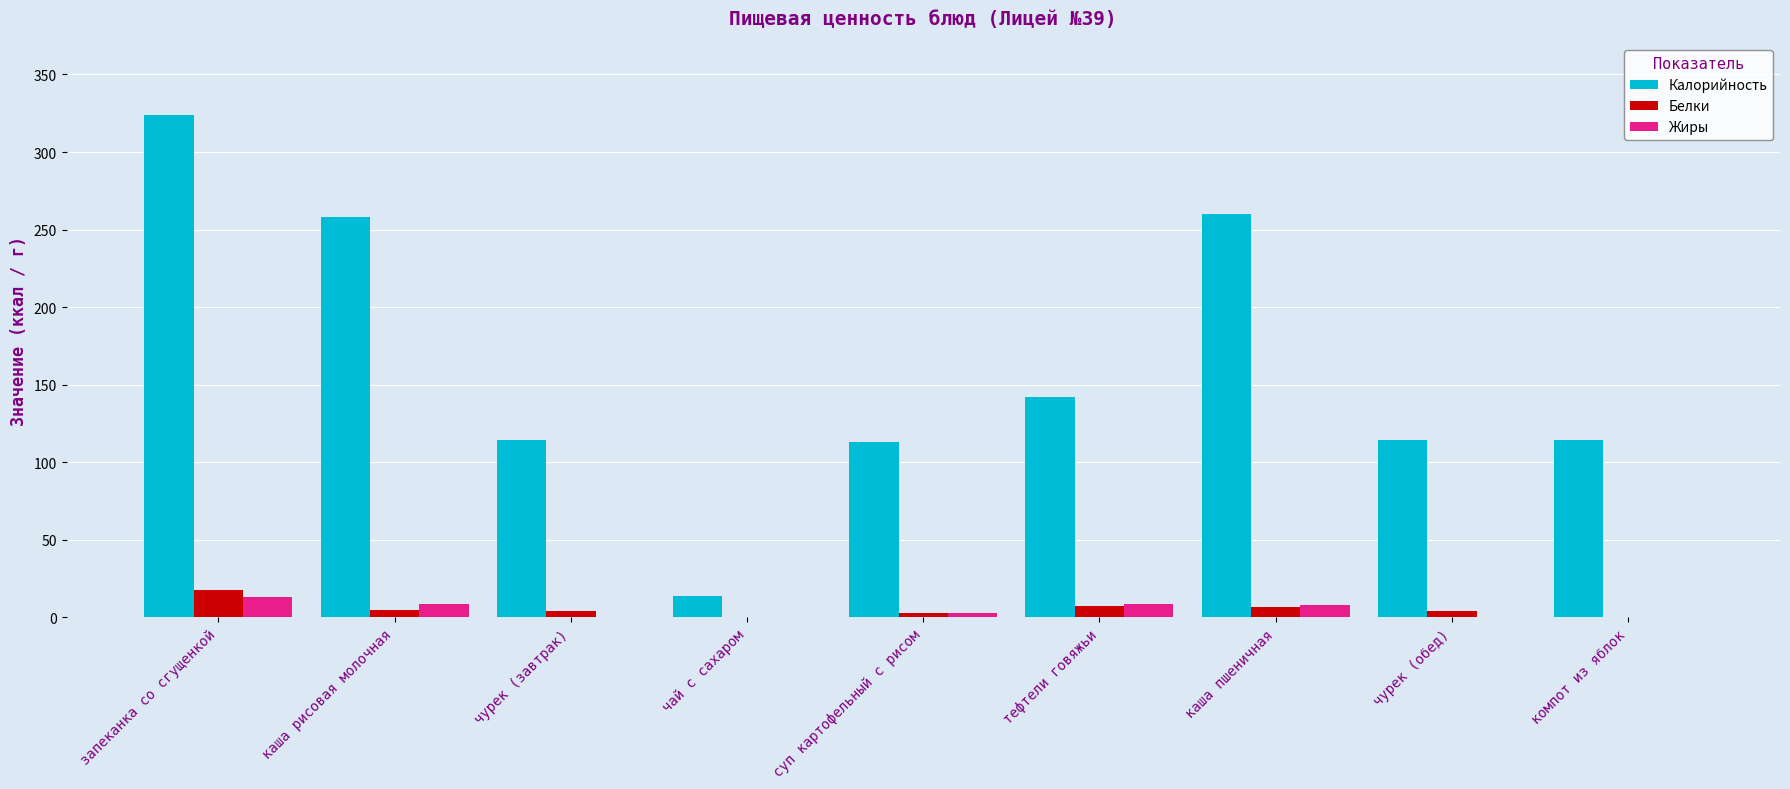

At which label is Калорийность closest to 169?

тефтели говяжьи